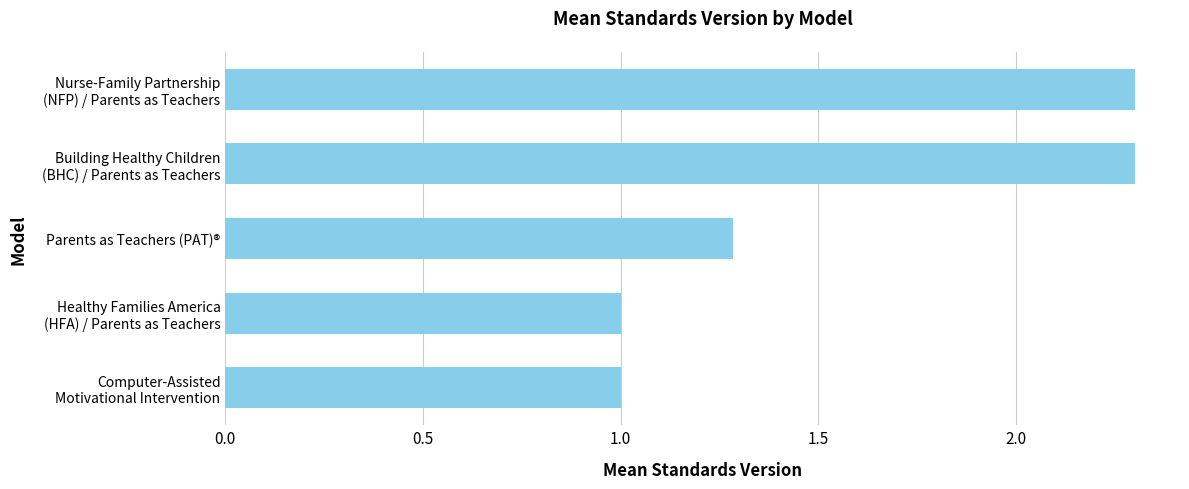

Reading bottom to top, extract all data points from this chart.

1.0	1.0	1.3	2.3	2.3